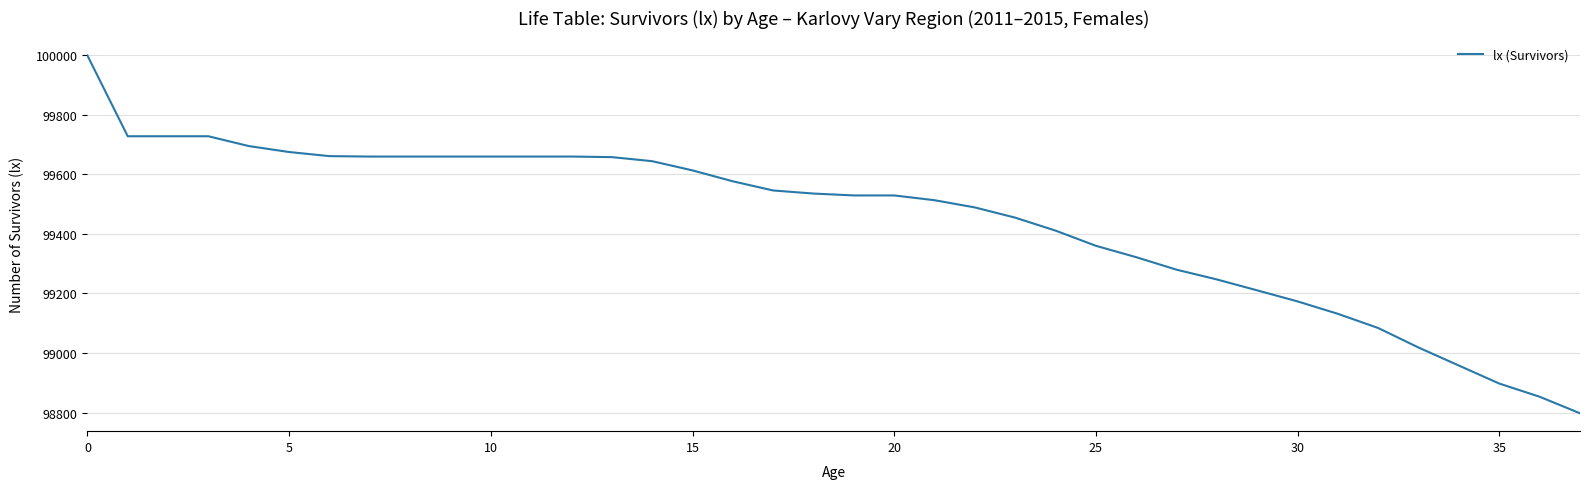

What is the maximum value shown in the chart?

100000.0